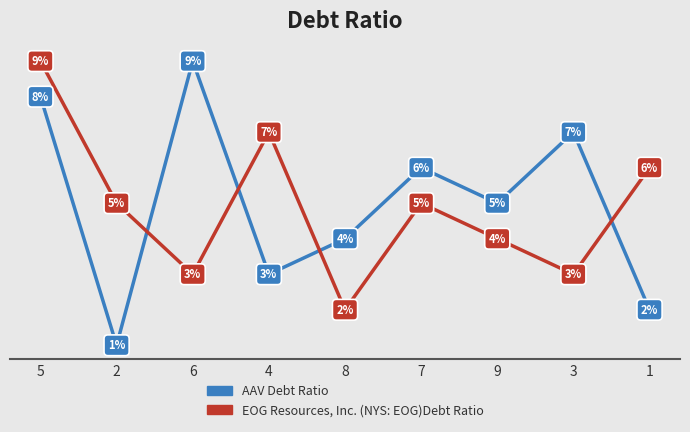

Rank the categories by AAV Debt Ratio value from highest to lowest.

6, 5, 3, 7, 9, 8, 4, 1, 2